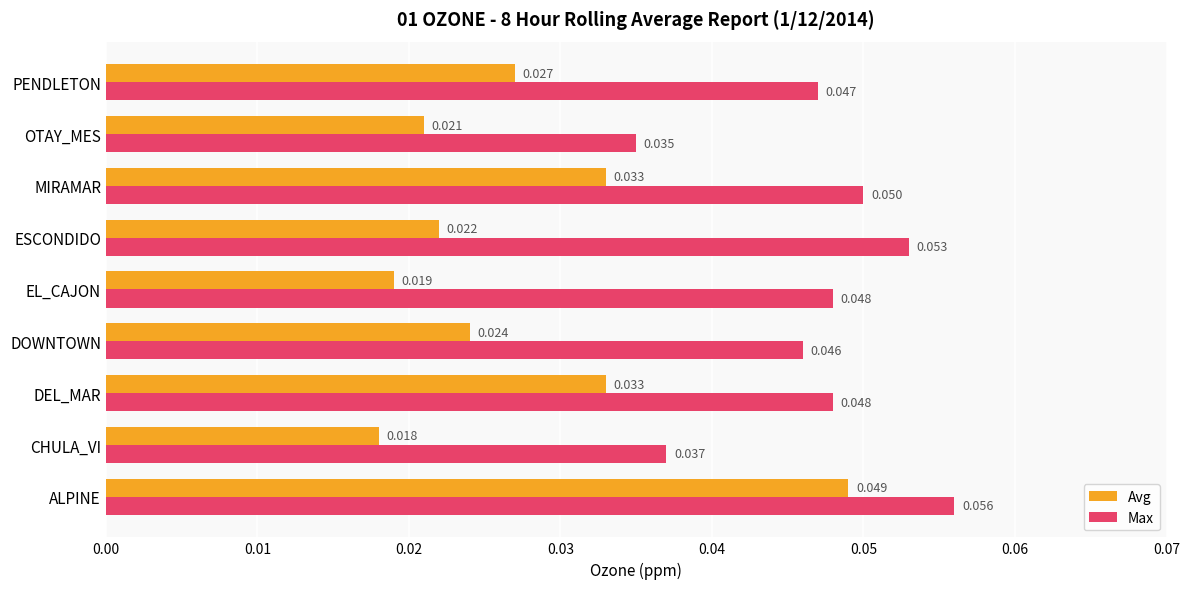

Where is Avg nearest to the value 0?

CHULA_VI